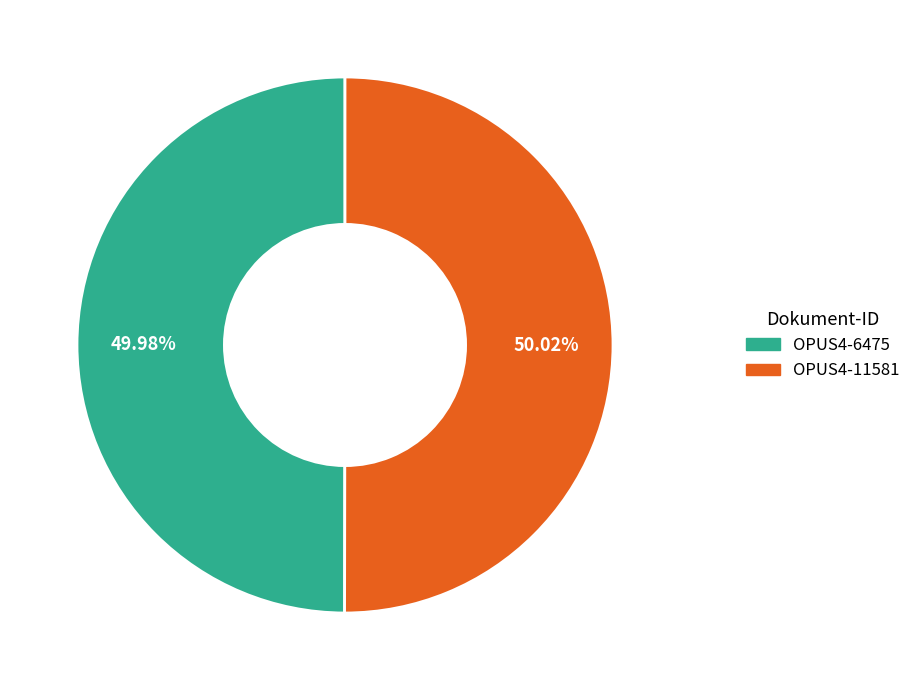

Is there any slice that represents more than half of the pie?

Yes